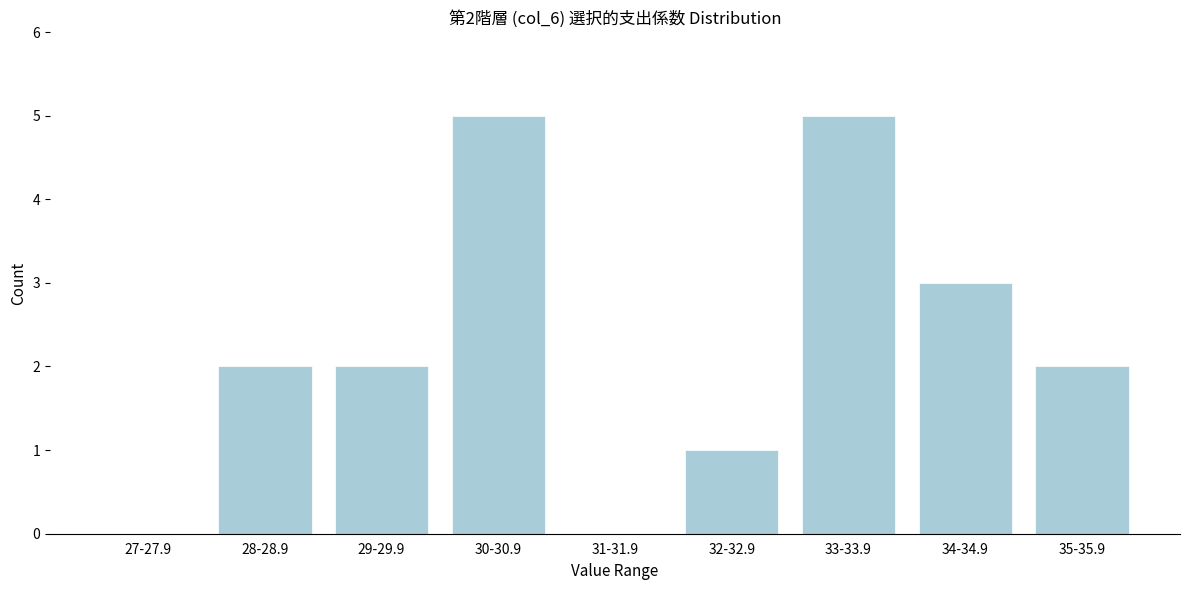

Reading left to right, what are all the values shown in this chart?

27-27.9=0	28-28.9=2	29-29.9=2	30-30.9=5	31-31.9=0	32-32.9=1	33-33.9=5	34-34.9=3	35-35.9=2